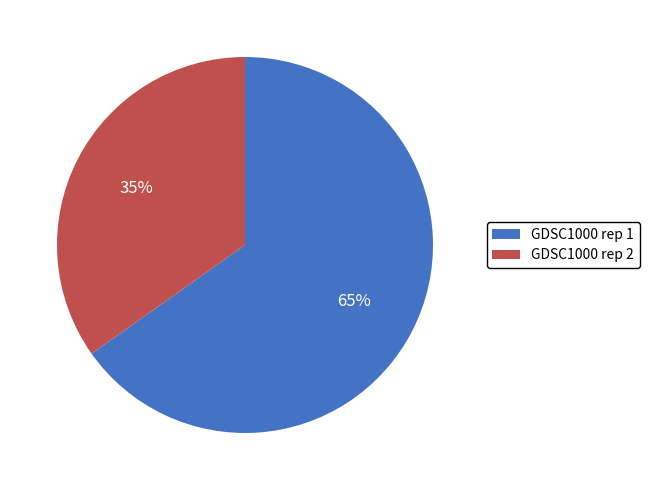

Rank the categories by value from highest to lowest.

GDSC1000 rep 1, GDSC1000 rep 2